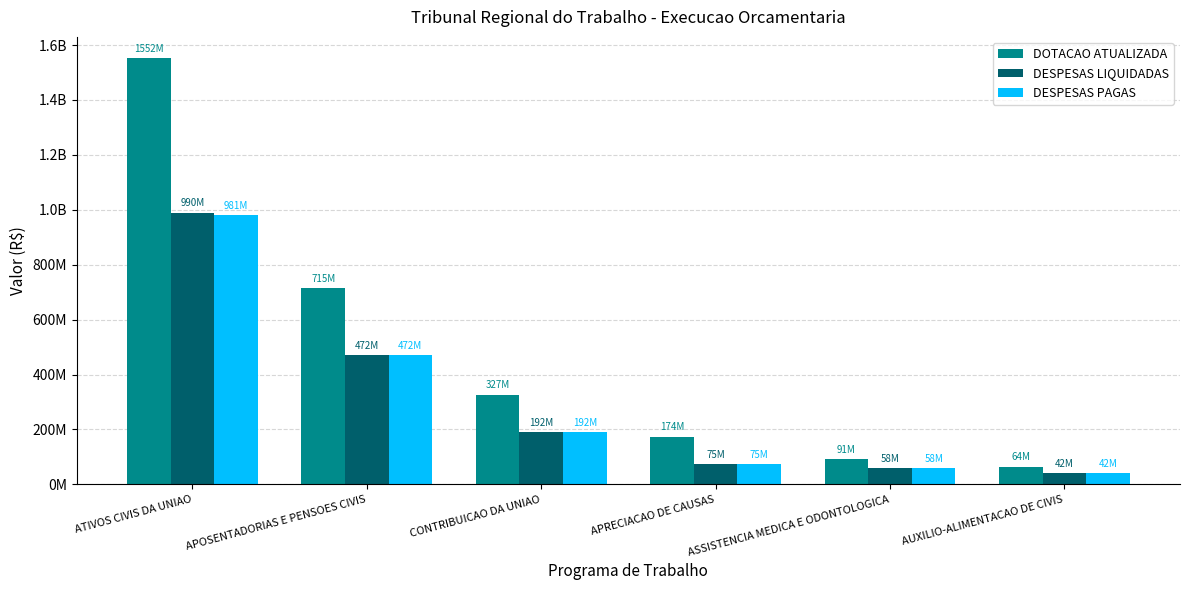

What are all the series names shown in the legend?

DOTACAO ATUALIZADA, DESPESAS LIQUIDADAS, DESPESAS PAGAS